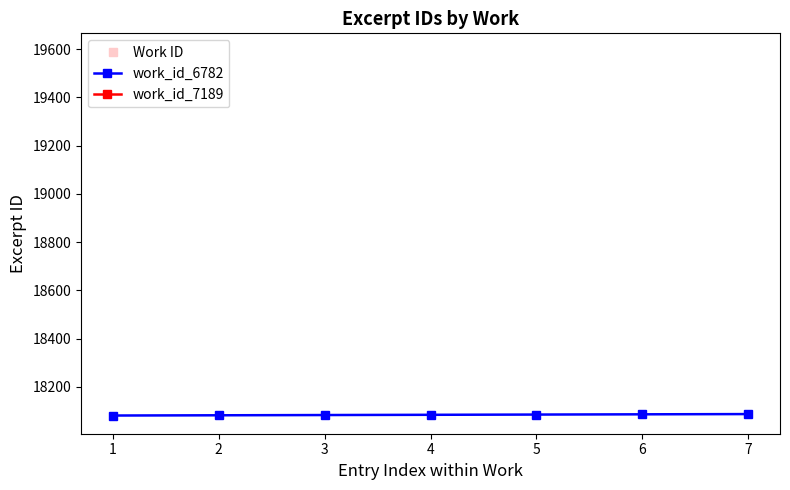

What is the highest value of the work_id_6782 series?

18087